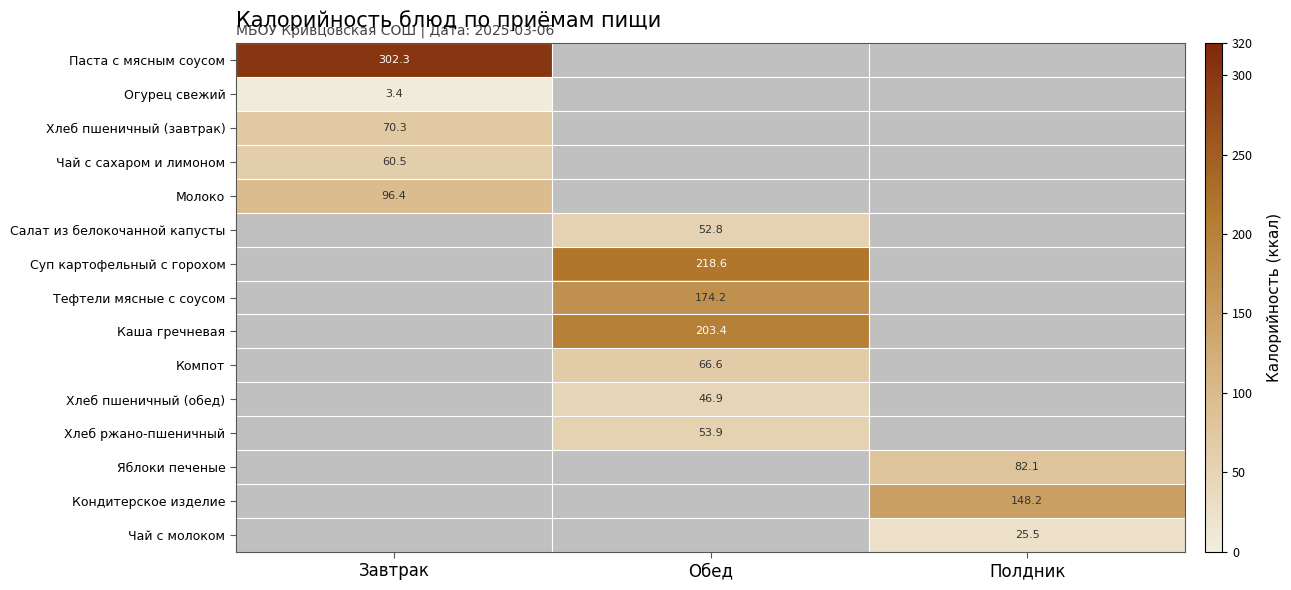

Rank the series at Завтрак from lowest to highest value.

Огурец свежий, Чай с сахаром и лимоном, Хлеб пшеничный (завтрак), Молоко, Паста с мясным соусом, Салат из белокочанной капусты, Суп картофельный с горохом, Тефтели мясные с соусом, Каша гречневая, Компот, Хлеб пшеничный (обед), Хлеб ржано-пшеничный, Яблоки печеные, Кондитерское изделие, Чай с молоком